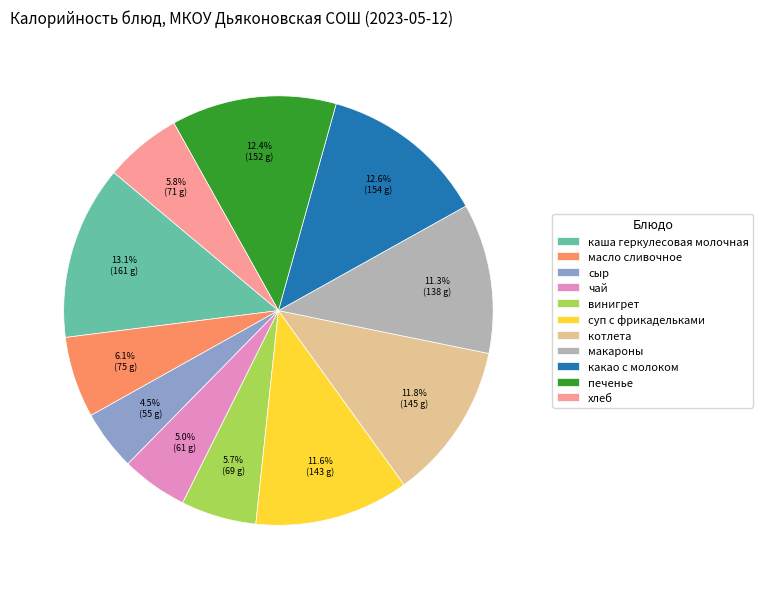

The чай slice represents 5% of the pie. True or false?

True